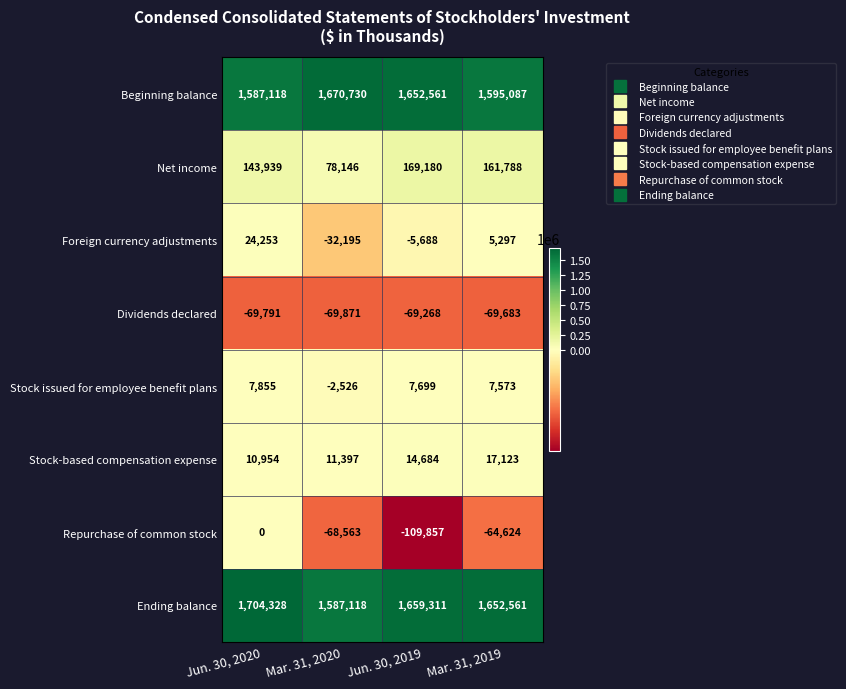

What is the difference between the maximum and minimum values in the Stock-based compensation expense series?

6169